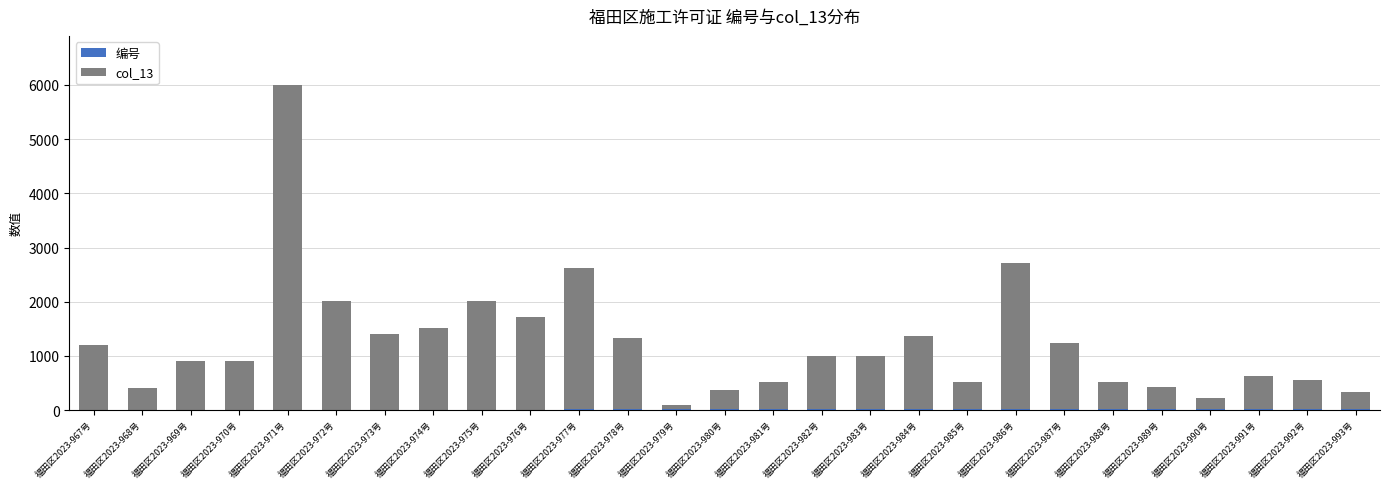

What is the difference between the maximum and minimum values in the col_13 series?

5920